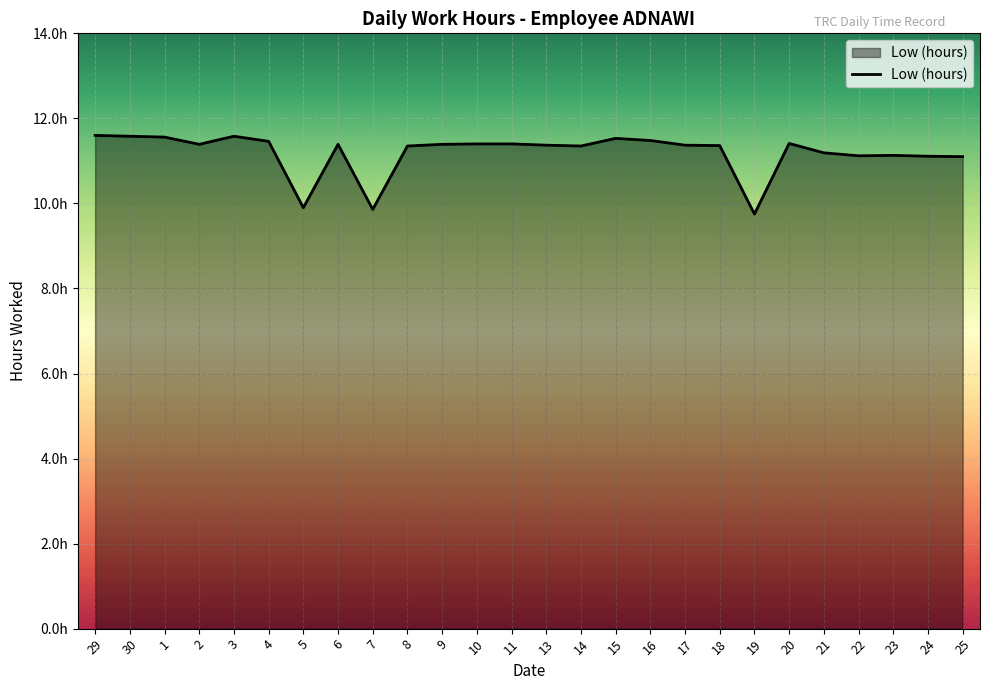

Reading left to right, transcribe all the data shown in this chart.

29=11.6	30=11.6	1=11.6	2=11.4	3=11.6	4=11.5	5=9.9	6=11.4	7=9.9	8=11.3	9=11.4	10=11.4	11=11.4	13=11.4	14=11.3	15=11.5	16=11.5	17=11.4	18=11.4	19=9.8	20=11.4	21=11.2	22=11.1	23=11.1	24=11.1	25=11.1